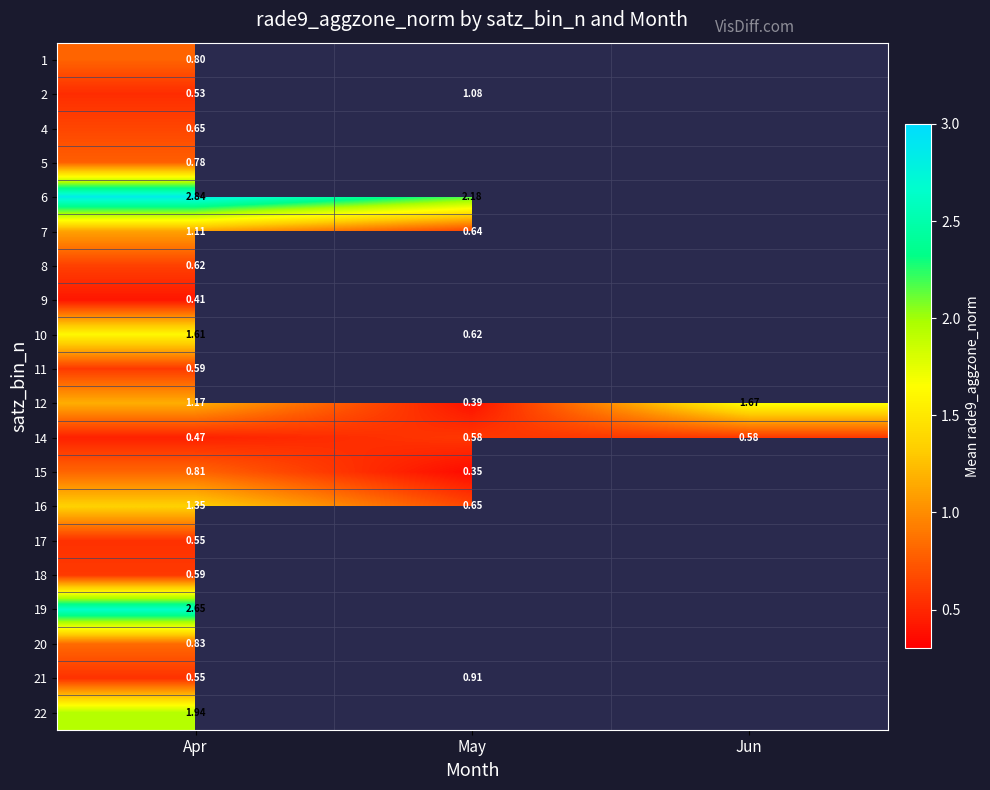

Which category has the highest value across all series?

Apr